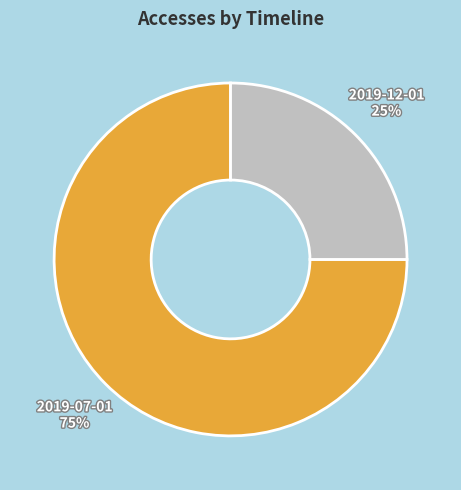

What is the largest slice in the pie chart?

2019-07-01